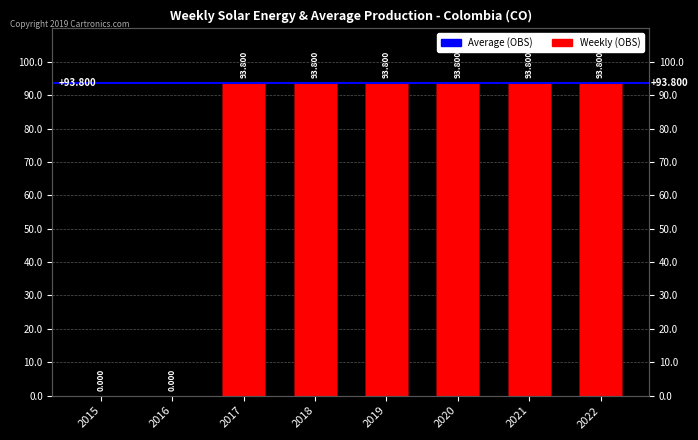

True or false: the data shows 43.1 at 2019.

False